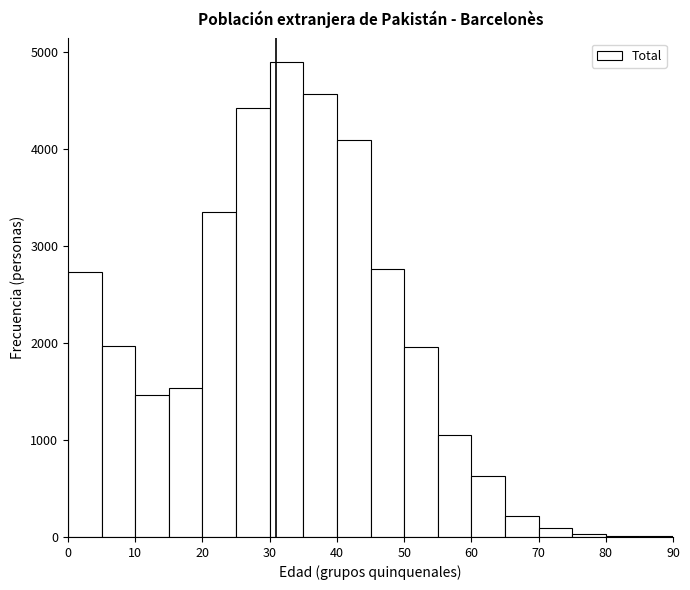

Reading left to right, list every bar in this chart as the range it spans on the x-axis followed by its height. The values are not printed on the chart, so give them approximately, as read against the axis.

0 to 5: 2700
5 to 10: 2000
10 to 15: 1500
15 to 20: 1500
20 to 25: 3400
25 to 30: 4400
30 to 35: 4900
35 to 40: 4600
40 to 45: 4100
45 to 50: 2800
50 to 55: 2000
55 to 60: 1000
60 to 65: 600
65 to 70: 200
70 to 75: under 100
75 to 80: under 100
80 to 85: under 100
85 to 90: under 100